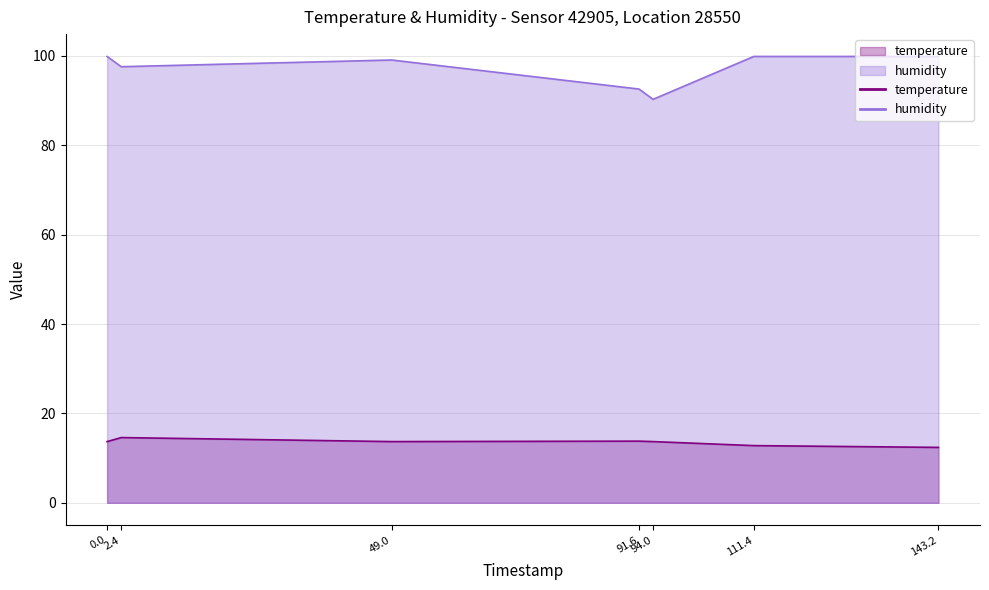

True or false: temperature and humidity cross at least once.

False